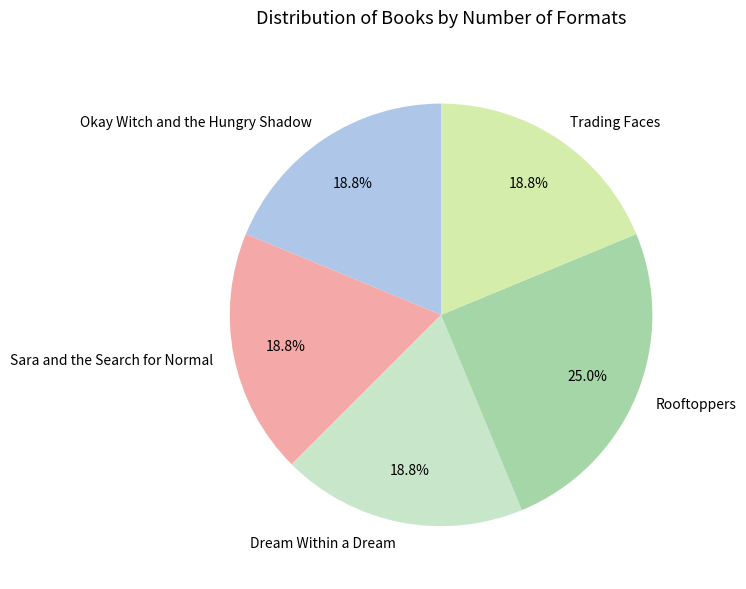

Approximately how many times larger is the value at Okay Witch and the Hungry Shadow compared to Trading Faces?

1.0